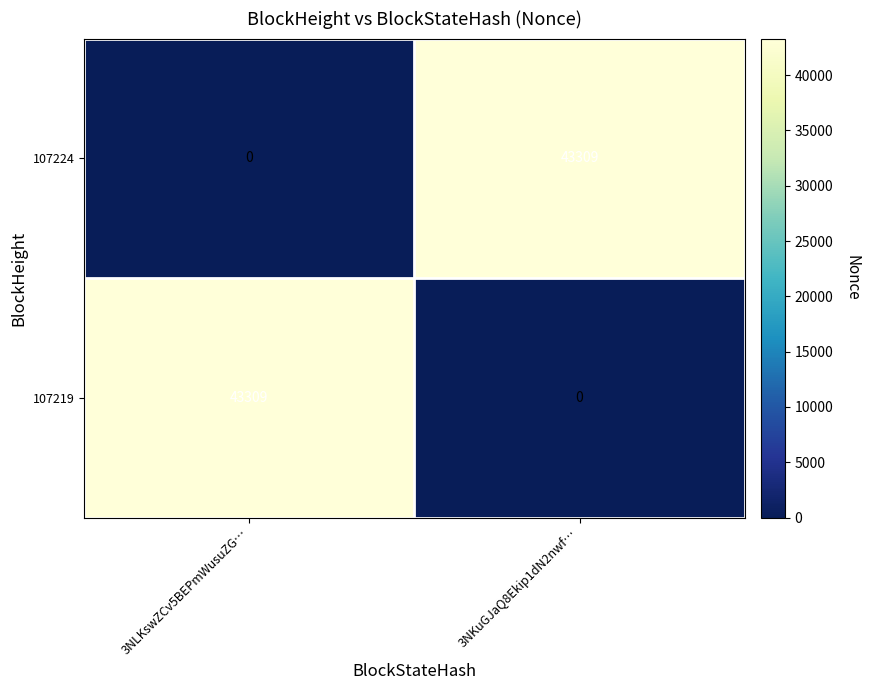

True or false: 107224 has a value of 19459 at 3NLKswZCv5BEPmWusuZG….

False